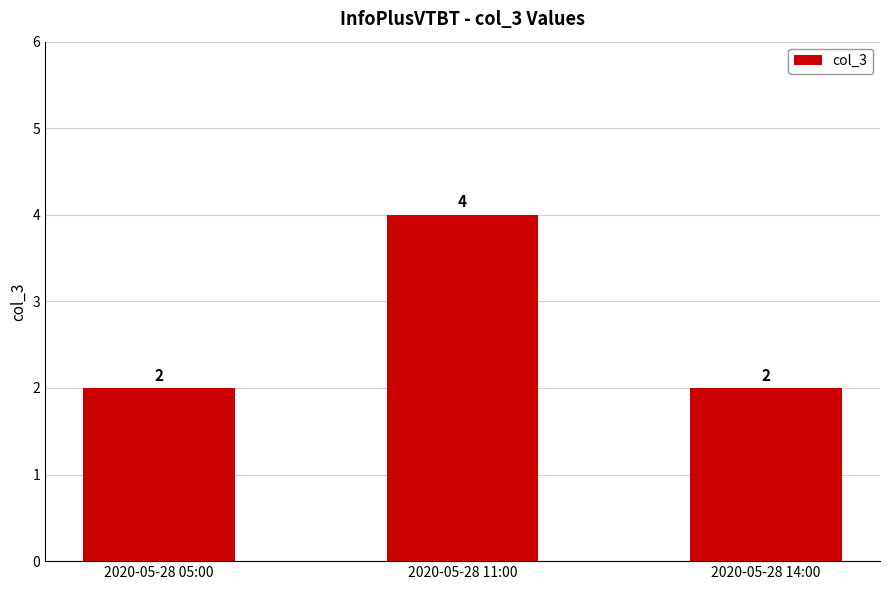

What is the average value?

3